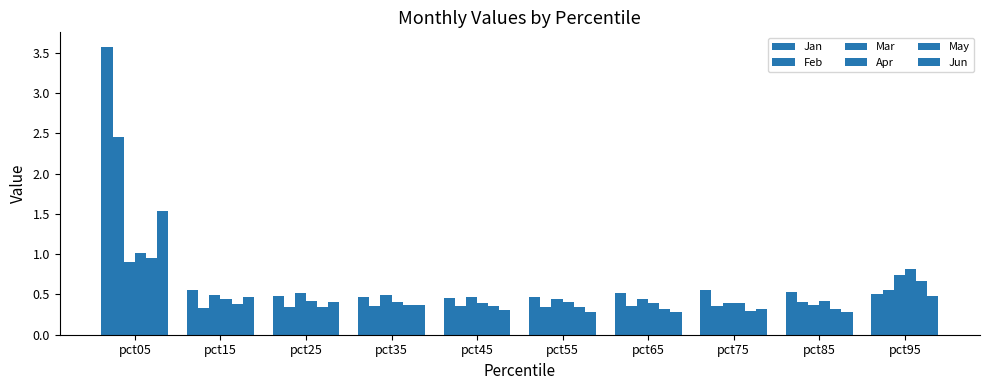

Which has a higher value, pct55 or pct95?

pct95